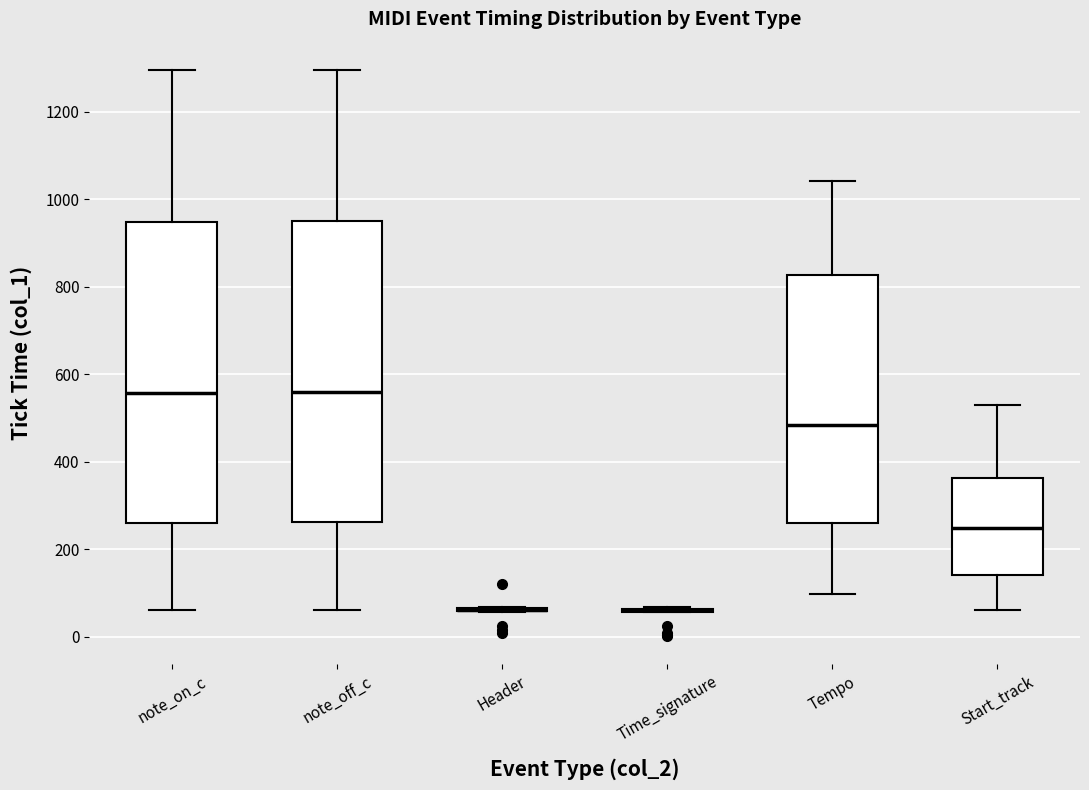

Reading left to right, read every box against the y-axis: the position of its median line, the range the box covers, and the ends of its whiskers. The values are not printed on the chart, so give them approximately, as read against the axis.

note_on_c: median 560, box 260 to 940, whiskers 60 to 1300
note_off_c: median 560, box 260 to 960, whiskers 60 to 1300
Header: box collapsed to a line at 60, whiskers 60 to 60
Time_signature: box collapsed to a line at 60, whiskers 60 to 60
Tempo: median 480, box 260 to 820, whiskers 100 to 1040
Start_track: median 240, box 140 to 360, whiskers 60 to 540